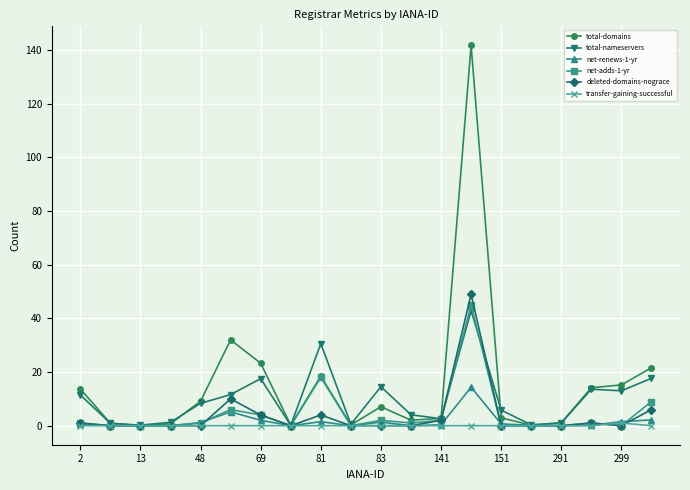

Which series has the widest spread of values?

total-domains